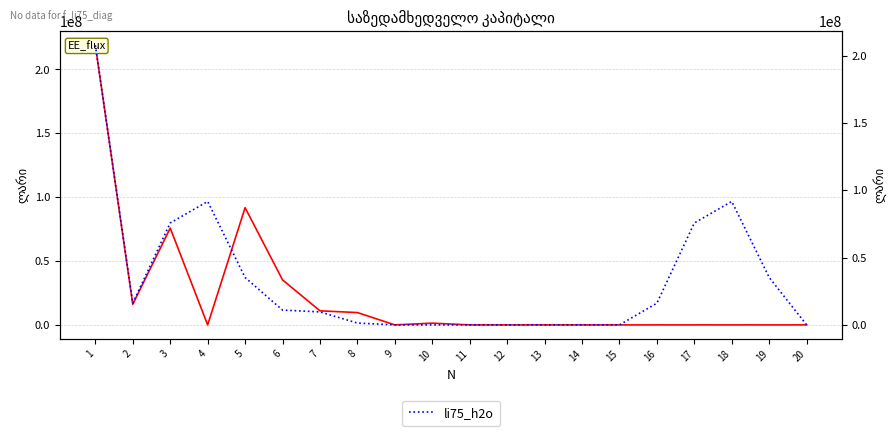

How many intersections are there between li75_h2o and li75_co2?

1